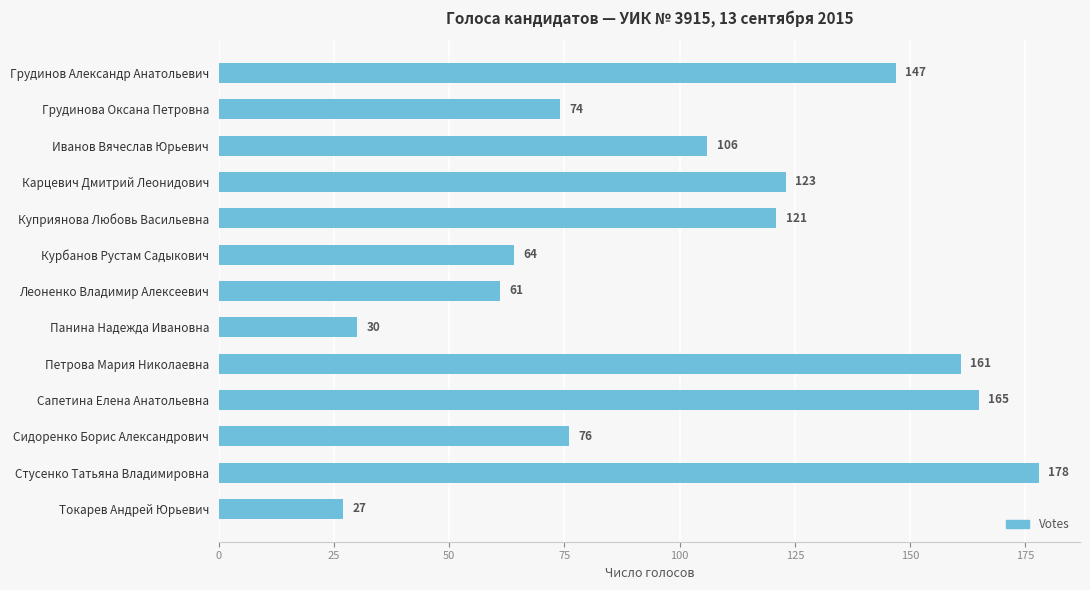

Between Грудинова Оксана Петровна and Леоненко Владимир Алексеевич, which is larger?

Грудинова Оксана Петровна